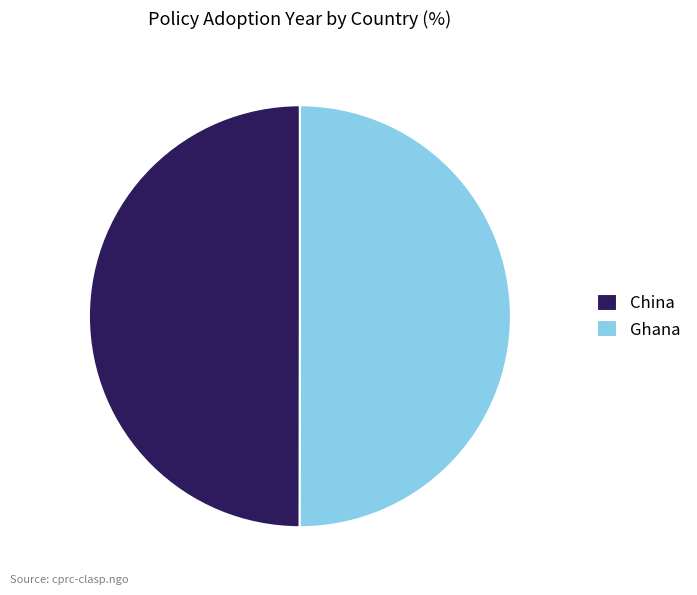

What is the ratio of the value at Ghana to the value at China?

1.0